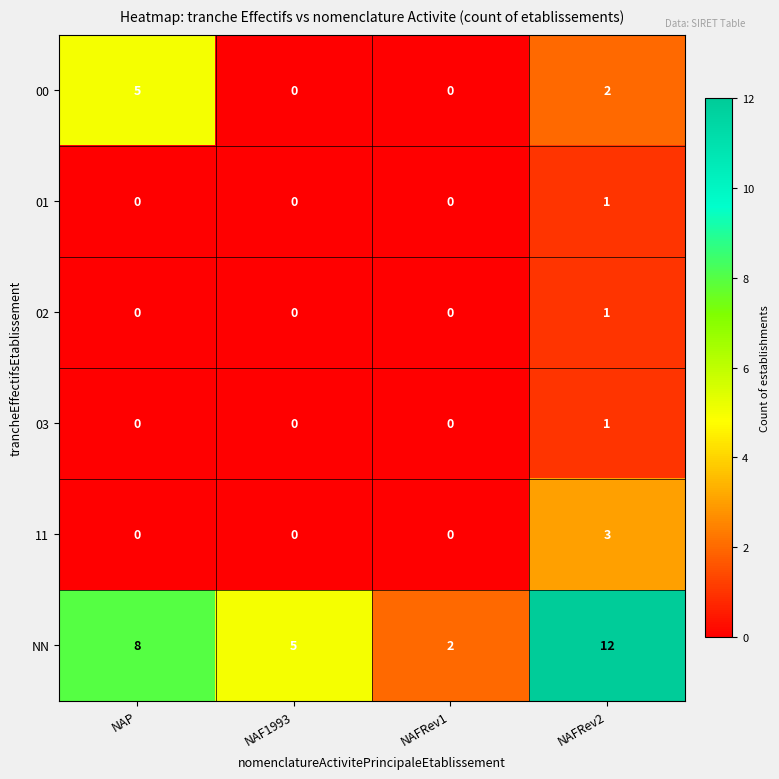

Between NAF1993 and NAFRev1, which series saw the biggest shift?

NN